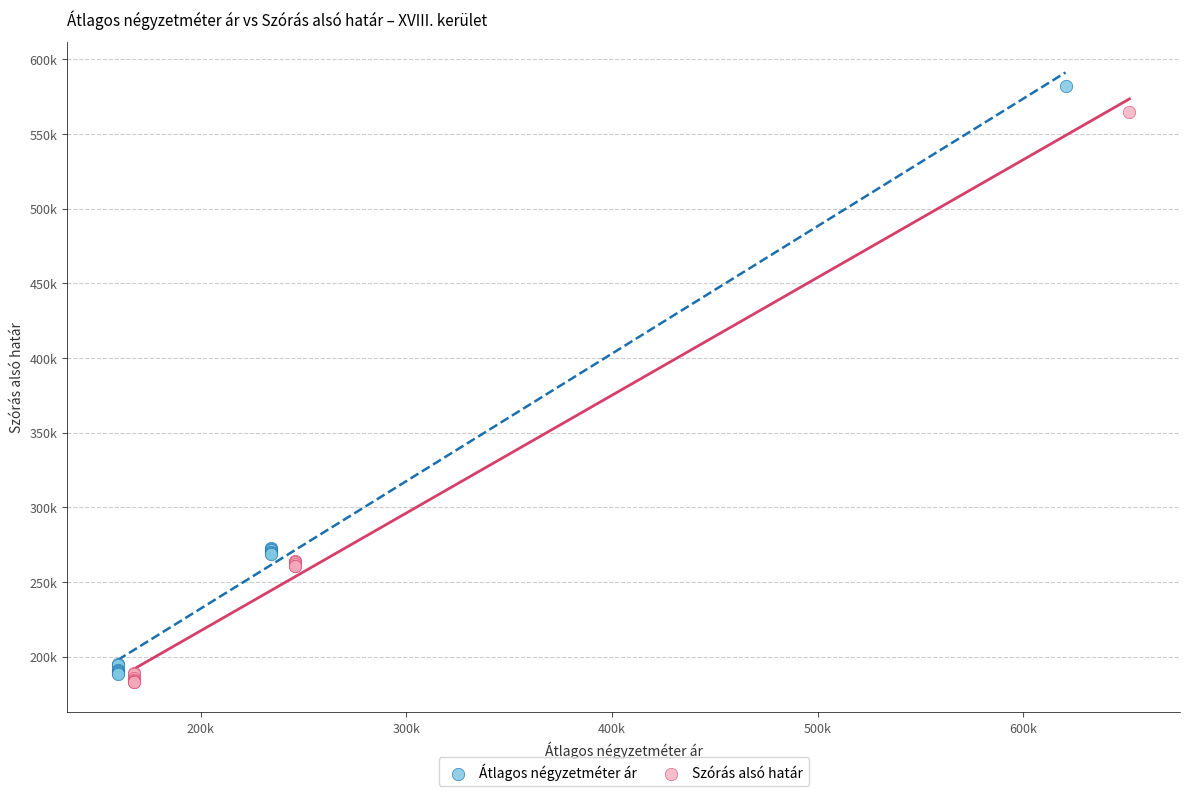

What are all the series names shown in the legend?

Átlagos négyzetméter ár, Szórás alsó határ